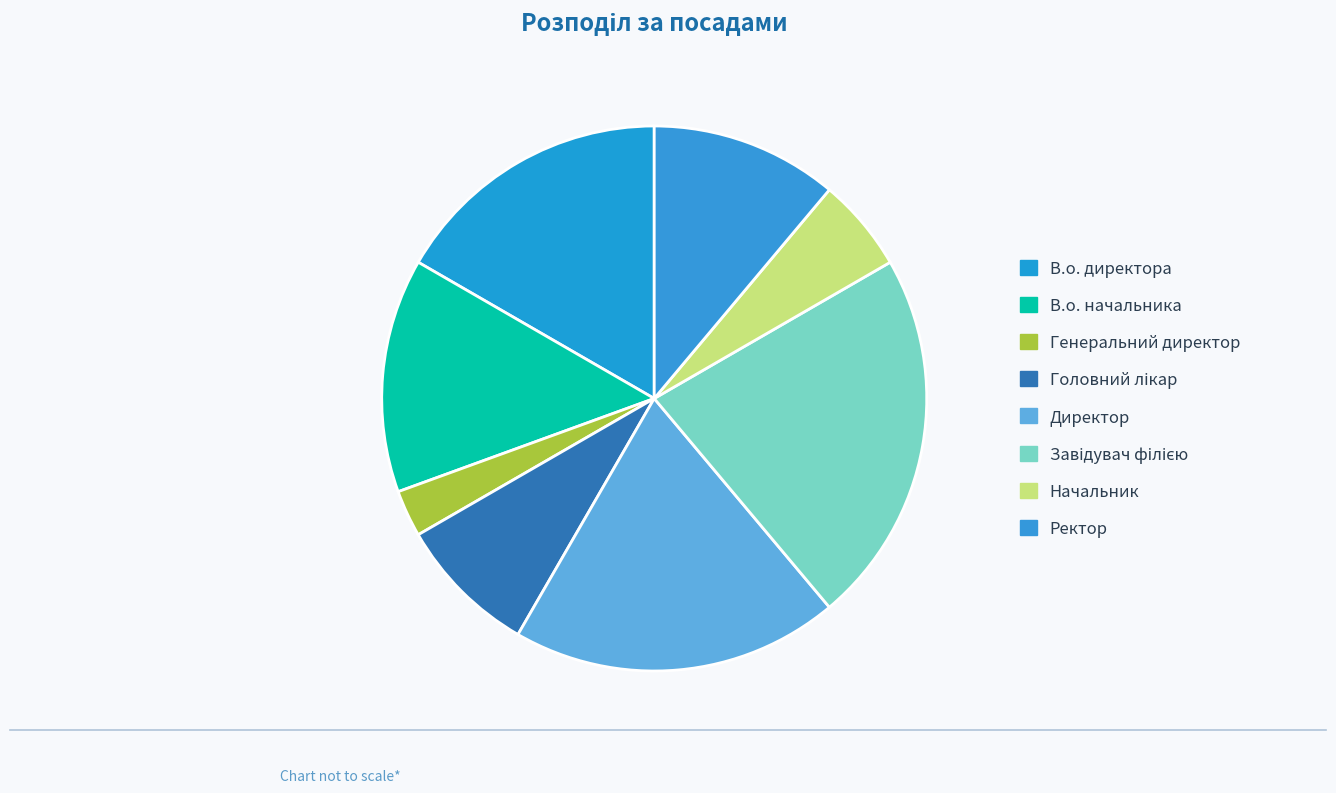

Combined, do Завідувач філією and Ректор account for over 50%?

No